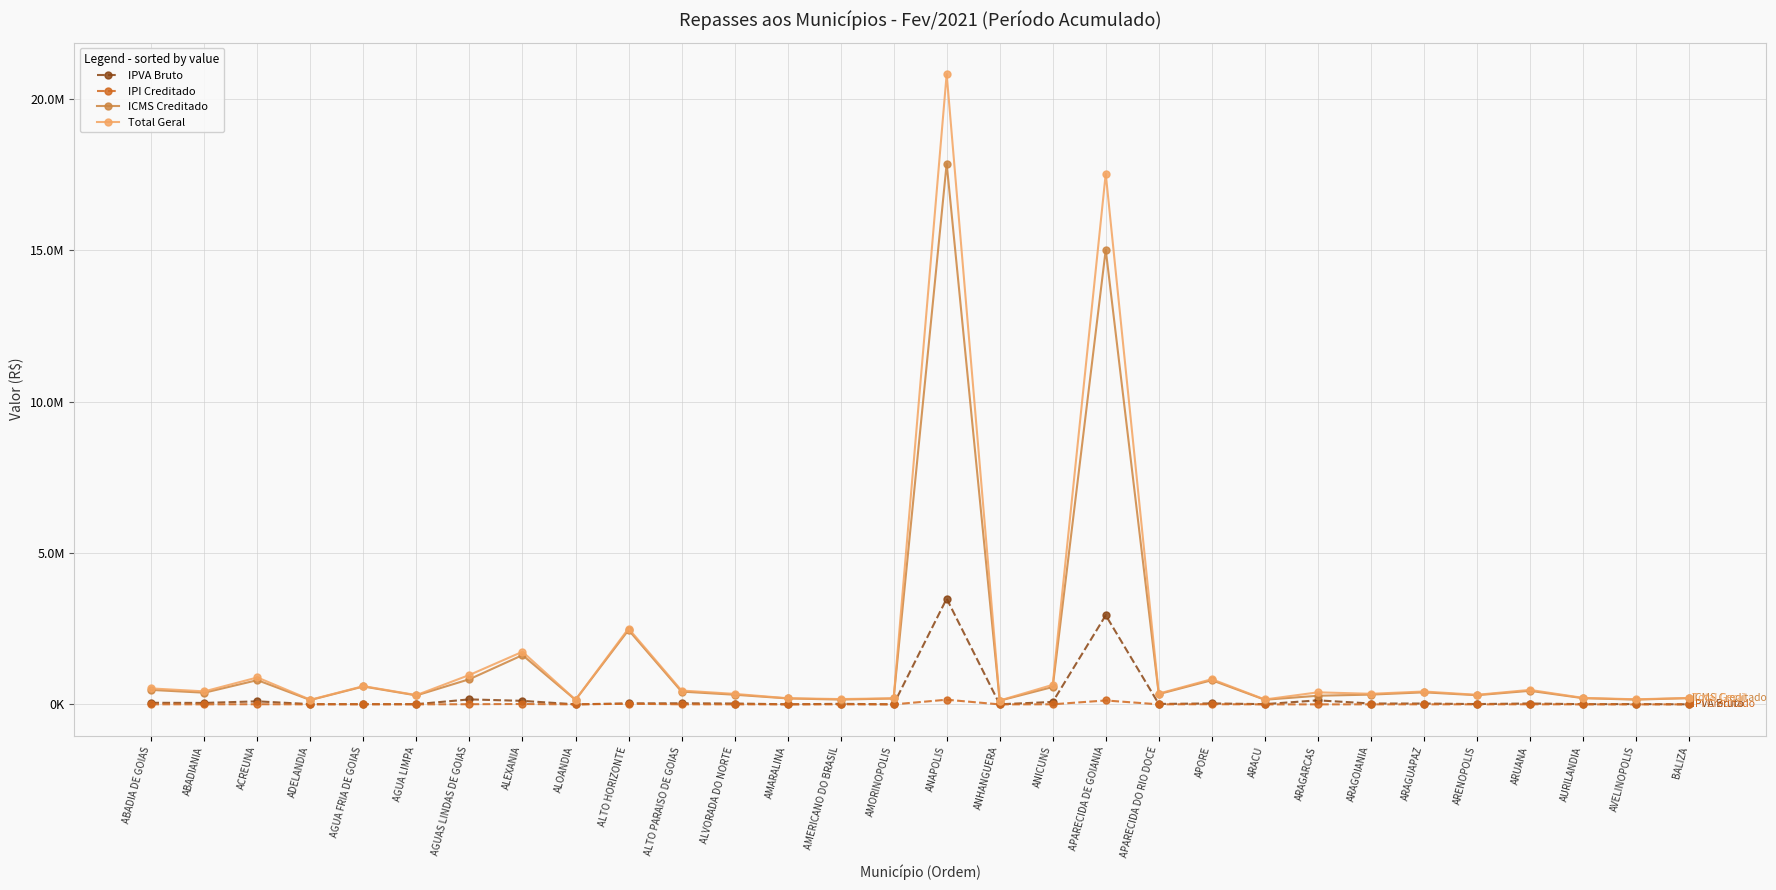

Reading right to left, transcribe all the data shown in this chart.

IPVA Bruto: 3943.9	11671.4	9430.4	30967.7	12652.2	29571.7	30753.7	135540.8	10069.2	33534.0	16803.2	2944558.6	82388.2	5268.0	3492534.0	5016.5	19520.8	5335.0	30427.8	37761.2	35176.2	3177.2	118406.9	166699.1	9943.5	8716.4	10482.7	102485.0	50035.7	54727.9
IPI Creditado: 1821.4	1383.7	1807.6	3927.1	2663.6	3493.3	2833.3	2503.6	1348.9	6986.0	2976.7	131101.4	5025.0	1086.0	155928.1	1713.6	1399.6	1732.7	2801.9	3704.2	21457.4	1314.0	14216.8	7275.3	2596.7	5172.6	1266.0	7004.1	3380.8	4187.4
ICMS Creditado: 208610.8	158480.2	207031.3	449785.5	305070.2	400105.2	324511.5	286743.4	154501.4	800138.6	340938.2	15015673.4	575534.7	124379.3	17859192.6	196265.5	160307.9	198459.8	320918.5	424257.2	2457623.4	150497.9	1628320.3	833279.8	297409.4	592443.7	145001.0	802212.2	387220.5	479608.0
Total Geral: 213242.8	169481.6	216516.7	480537.5	317727.2	427082.3	351518.9	399765.8	163957.1	834249.0	358244.3	17523696.6	647475.7	129508.0	20812665.4	202177.8	177435.2	204803.9	348435.7	458860.7	2506907.5	154483.7	1739587.1	973502.8	308306.6	604991.2	154476.7	891467.0	431145.3	528720.4